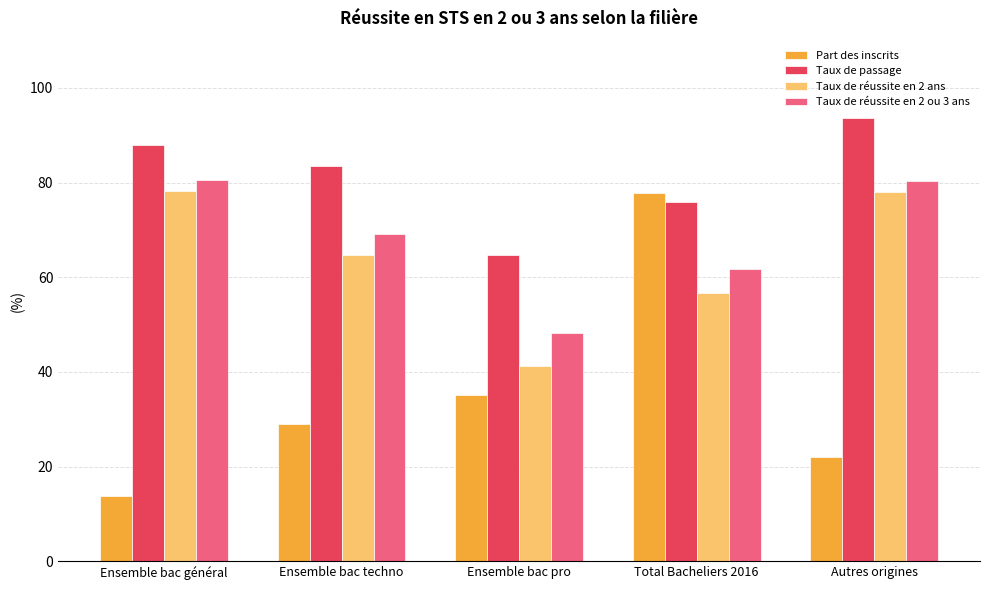

At which label does Taux de passage reach its minimum?

Ensemble bac pro